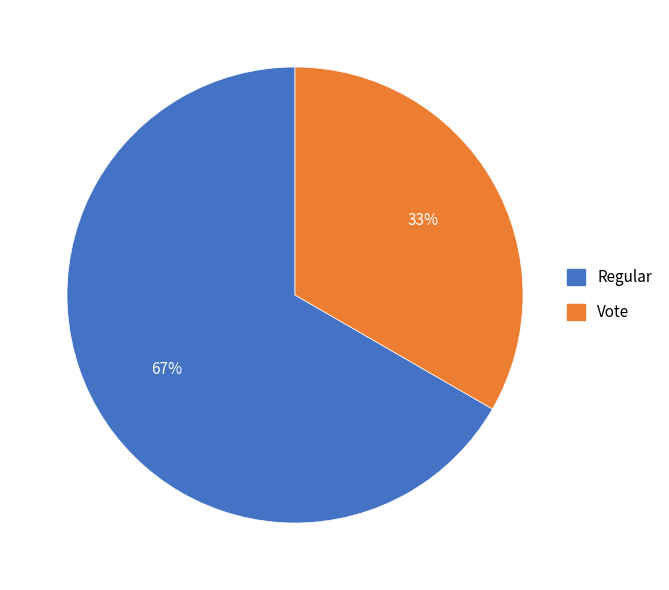

Does any single category account for the majority?

Yes